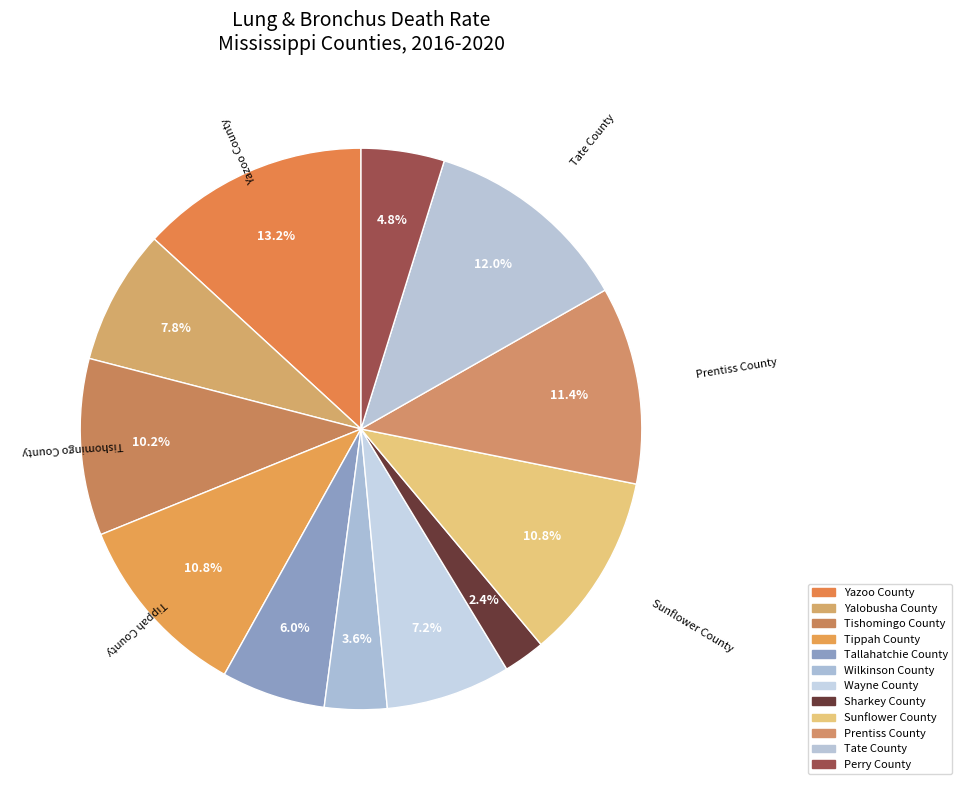

How many segments does this pie chart have?

12